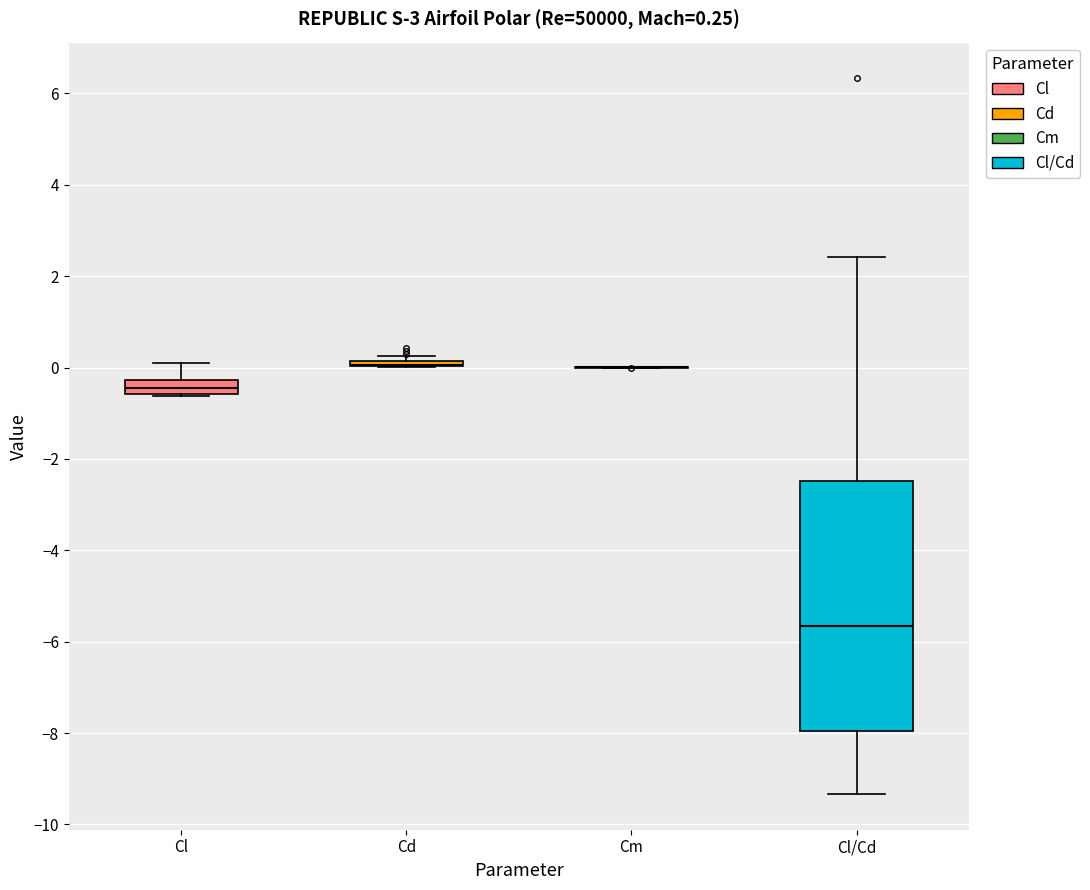

Which box is the tallest, from its lower edge to its upper edge?

Cl/Cd